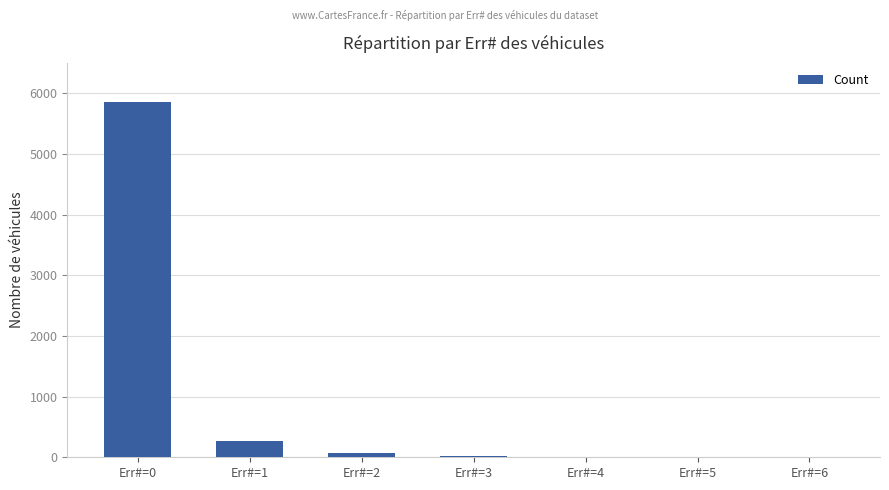

Which label corresponds to the largest value in the chart?

Err#=0